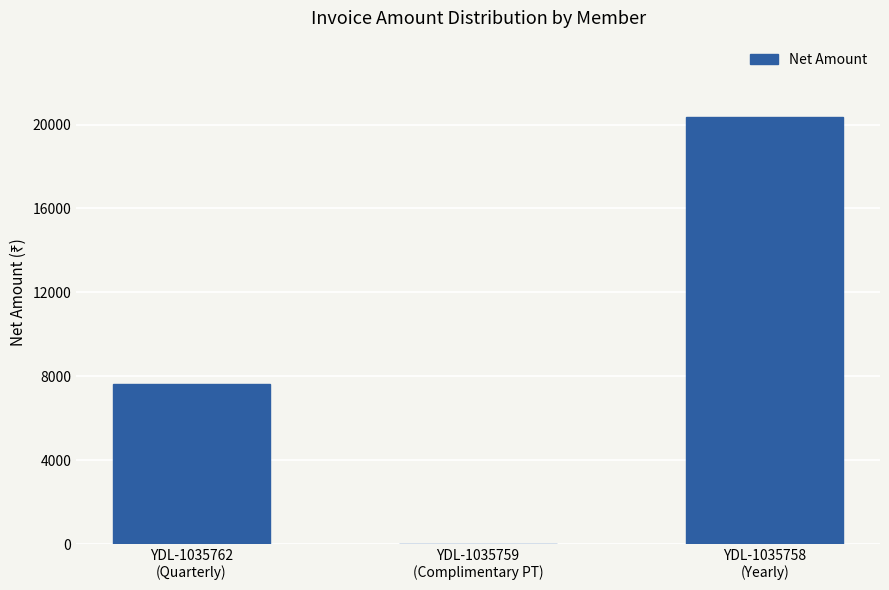

What is the maximum value shown in the chart?

20339.0